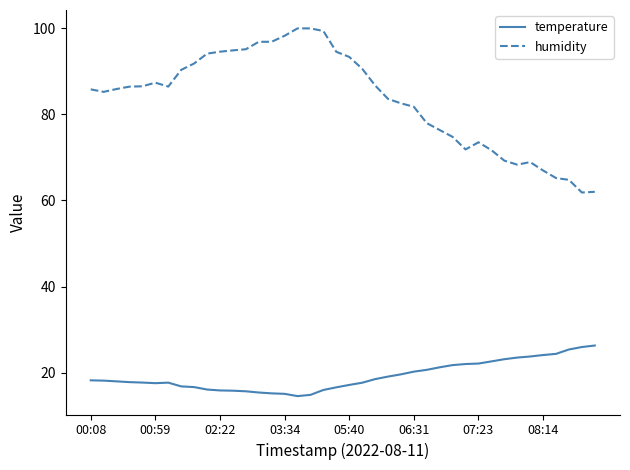

Which series has the largest total across all categories?

humidity